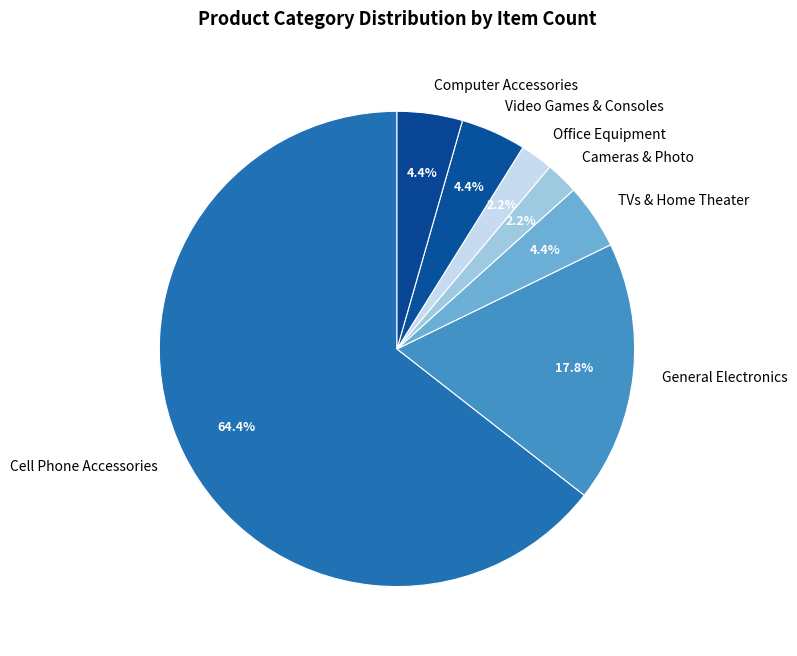

To the nearest percent, what is the difference between the TVs & Home Theater and General Electronics slice percentages?

13%